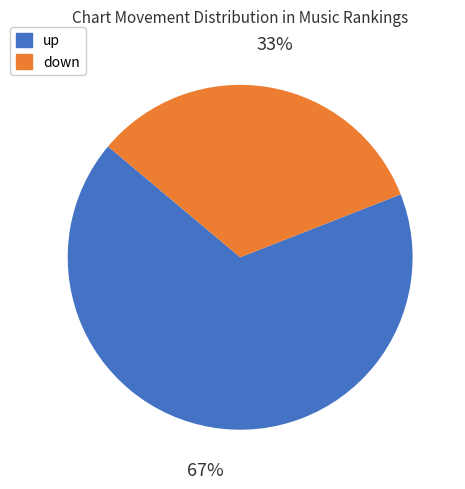

To the nearest percent, what is the difference between the largest and smallest slice percentages?

34%